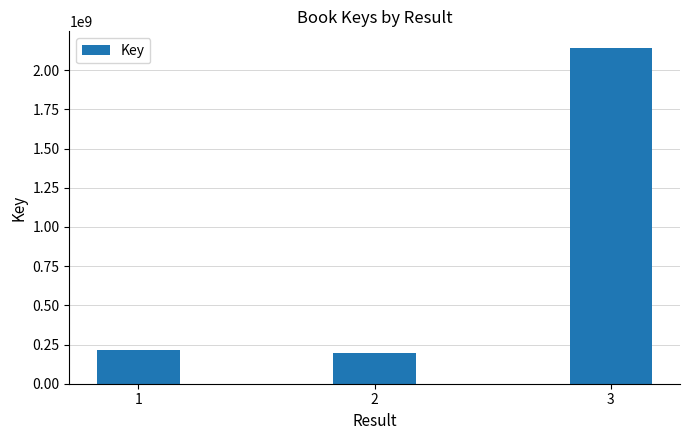

Reading right to left, what are all the values shown in this chart?

3=2140815877	2=195912465	1=215770807